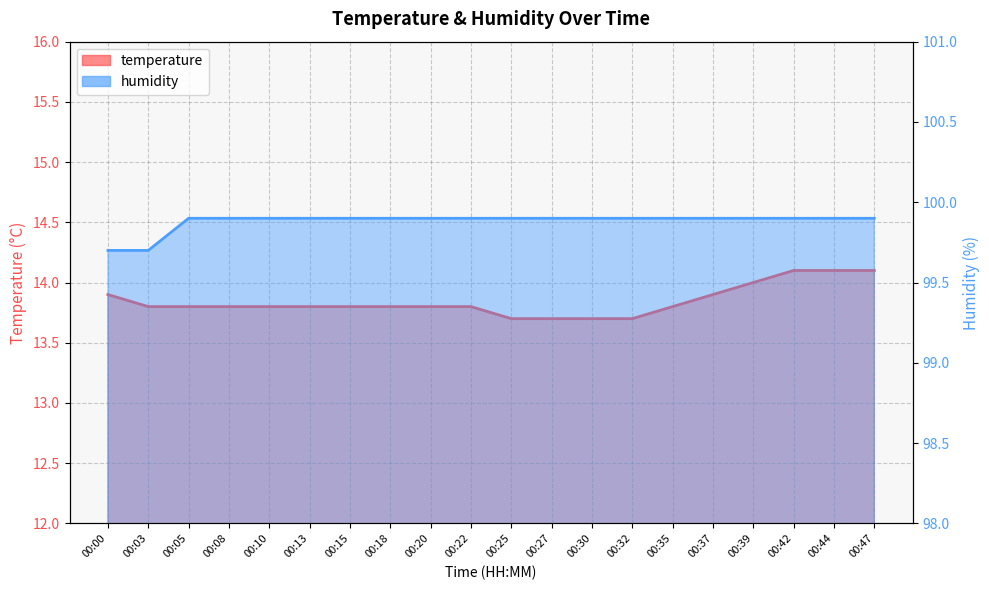

What is the value of the temperature point at the 6th from the left?

13.8